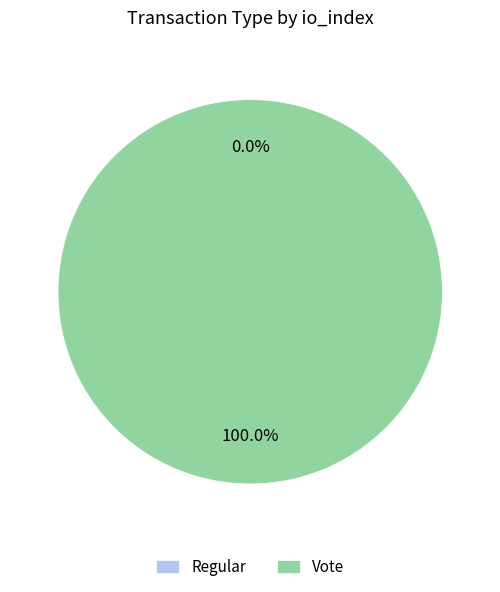

Does any single category account for the majority?

Yes